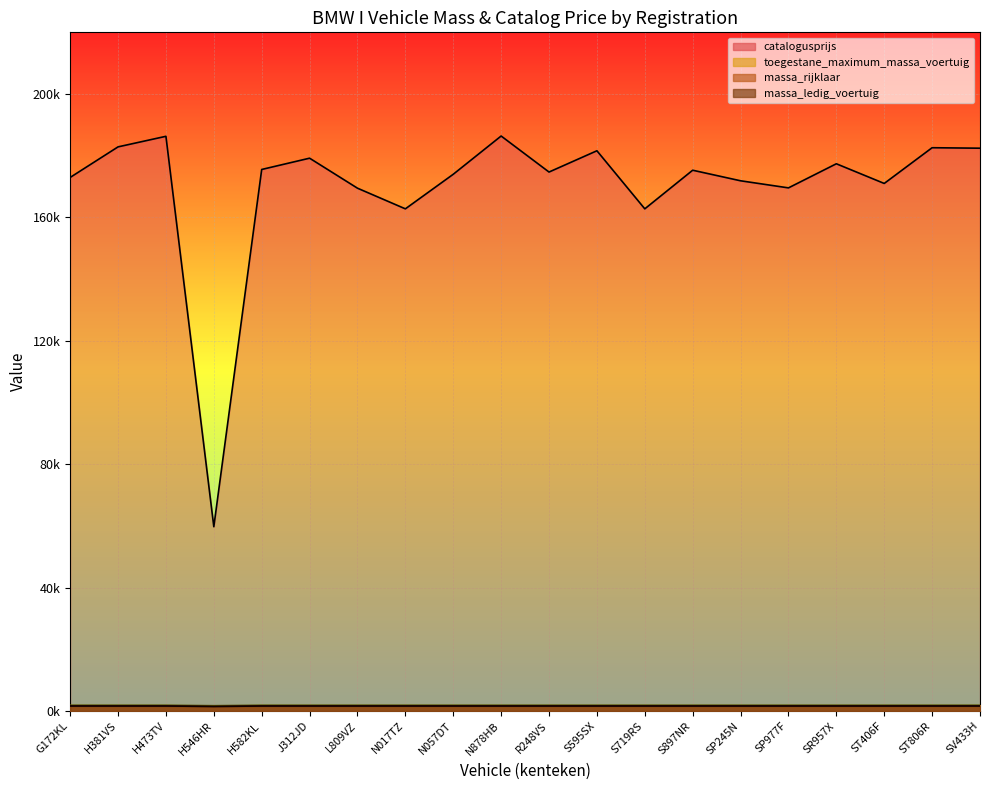

Rank the categories by massa_ledig_voertuig value from highest to lowest.

G172KL, H381VS, H473TV, H582KL, J312JD, L809VZ, N017TZ, N057DT, N878HB, R248VS, S595SX, S719RS, S897NR, SP245N, SP977F, SR957X, ST406F, ST806R, SV433H, H546HR